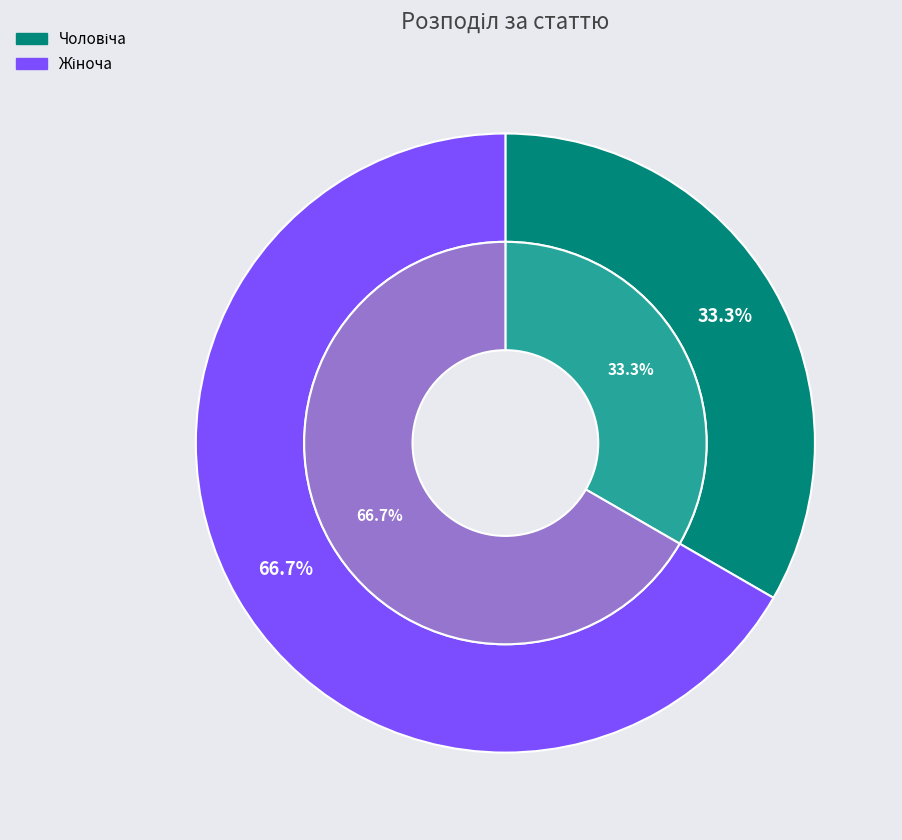

What is the ratio of the value at Чоловіча to the value at Жіноча?

0.5